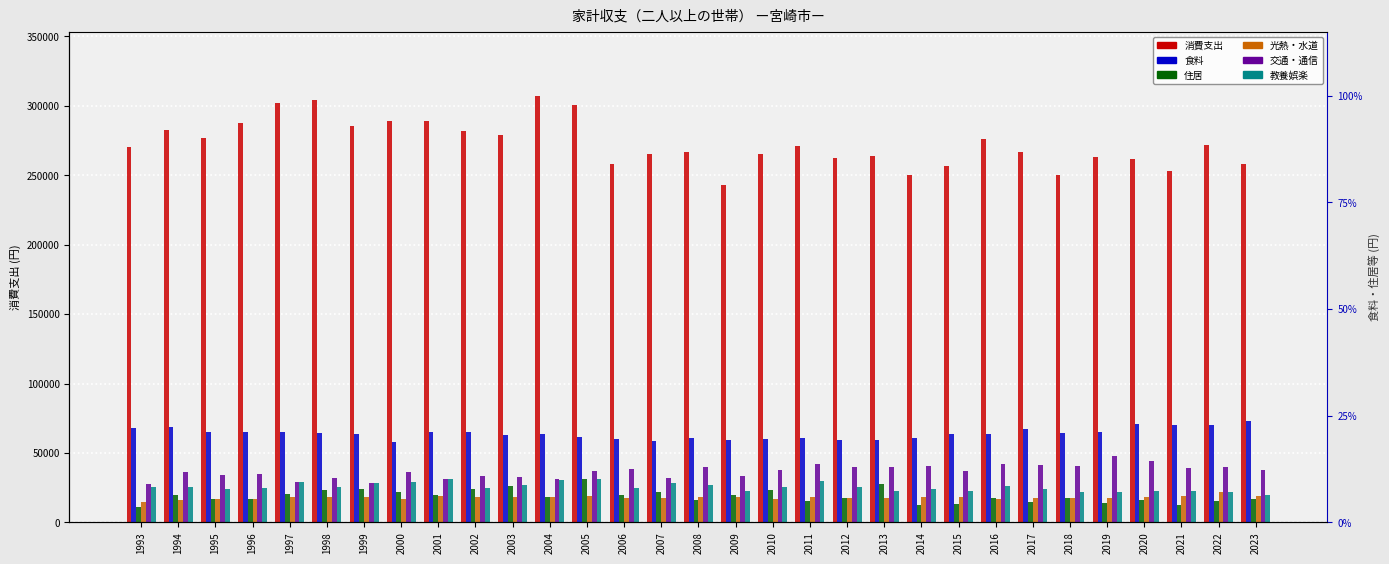

Reading left to right, list all the values displayed in this chart.

消費支出: 1993=270552	1994=282627	1995=276681	1996=287832	1997=301650	1998=304487	1999=285447	2000=289164	2001=288931	2002=281650	2003=279120	2004=307229	2005=300649	2006=258311	2007=265478	2008=266500	2009=243309	2010=265322	2011=271162	2012=262695	2013=263806	2014=250489	2015=256959	2016=276311	2017=266851	2018=250452	2019=263264	2020=261710	2021=253236	2022=271613	2023=257997
食料: 1993=68229	1994=68805	1995=65389	1996=64861	1997=65335	1998=64682	1999=63524	2000=57840	2001=65190	2002=65274	2003=62706	2004=63963	2005=61400	2006=59932	2007=58637	2008=60779	2009=59052	2010=59998	2011=60659	2012=59368	2013=59693	2014=60742	2015=63913	2016=63646	2017=67297	2018=64076	2019=65441	2020=71144	2021=70397	2022=70162	2023=73243
住居: 1993=10790	1994=19812	1995=17090	1996=16780	1997=20251	1998=23041	1999=24148	2000=21842	2001=19939	2002=23772	2003=25985	2004=18506	2005=31176	2006=19985	2007=21647	2008=15957	2009=19749	2010=23638	2011=15161	2012=17544	2013=27770	2014=12735	2015=13481	2016=17281	2017=14758	2018=17290	2019=13803	2020=16200	2021=12756	2022=15433	2023=16714
光熱・水道: 1993=14942	1994=16198	1995=17001	1996=16942	1997=18283	1998=18374	1999=18414	2000=16839	2001=18913	2002=18547	2003=18109	2004=17950	2005=19270	2006=17852	2007=17743	2008=18052	2009=18241	2010=17145	2011=18256	2012=17451	2013=17573	2014=18386	2015=18245	2016=16645	2017=17714	2018=17909	2019=17497	2020=18597	2021=18654	2022=21738	2023=18655
交通・通信: 1993=27447	1994=35976	1995=33886	1996=35176	1997=29030	1998=31892	1999=28662	2000=36477	2001=31221	2002=33156	2003=32732	2004=31596	2005=37336	2006=38768	2007=32325	2008=39688	2009=33403	2010=37945	2011=42270	2012=40010	2013=40216	2014=40342	2015=37204	2016=41838	2017=41691	2018=40447	2019=47727	2020=44248	2021=38844	2022=40239	2023=37908
教養娯楽: 1993=25241	1994=25677	1995=23876	1996=24949	1997=28901	1998=25204	1999=28486	2000=28916	2001=31288	2002=25015	2003=27241	2004=30280	2005=31419	2006=25064	2007=28450	2008=27088	2009=22789	2010=25387	2011=29898	2012=25841	2013=22422	2014=24231	2015=22607	2016=26529	2017=23794	2018=22182	2019=21791	2020=22878	2021=22338	2022=21950	2023=19658